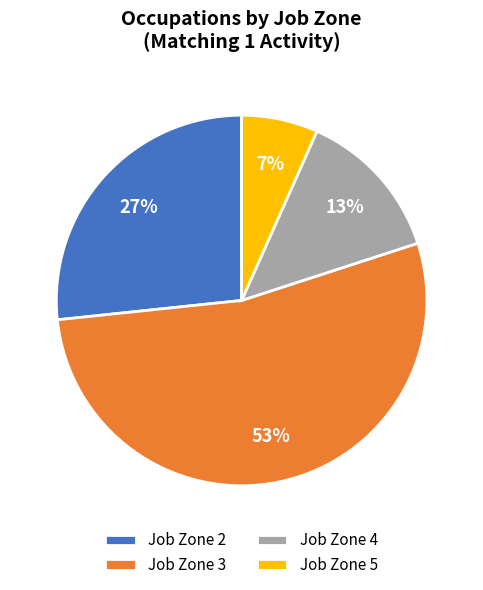

How many segments does this pie chart have?

4